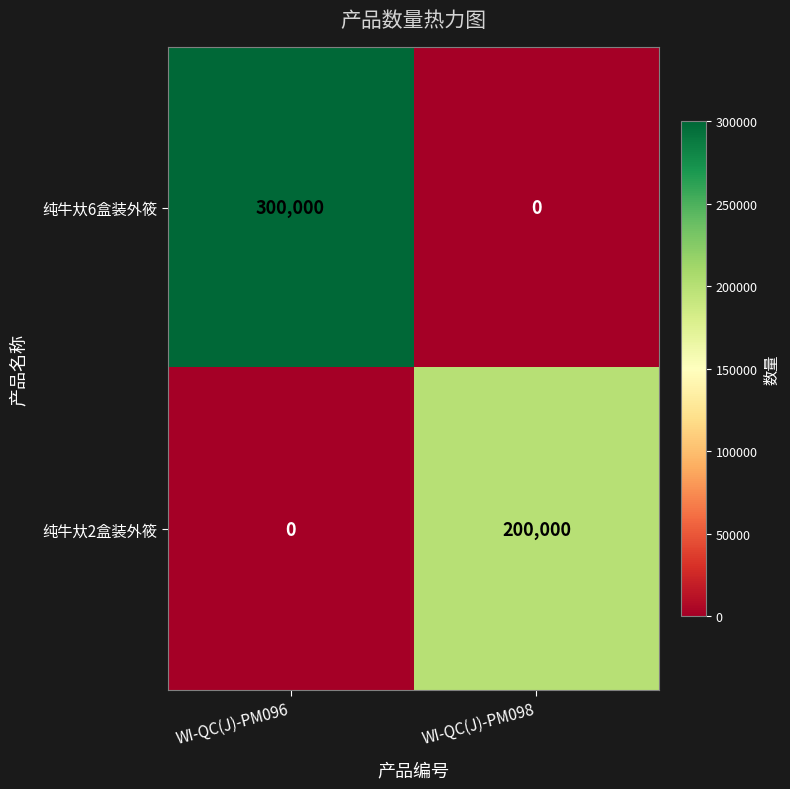

What is the average value of the 纯牛夶2盒装外筱 series?

100000